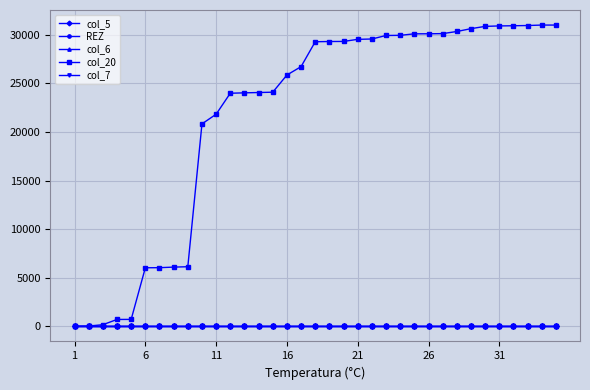

True or false: col_5 and col_6 intersect in this chart.

False